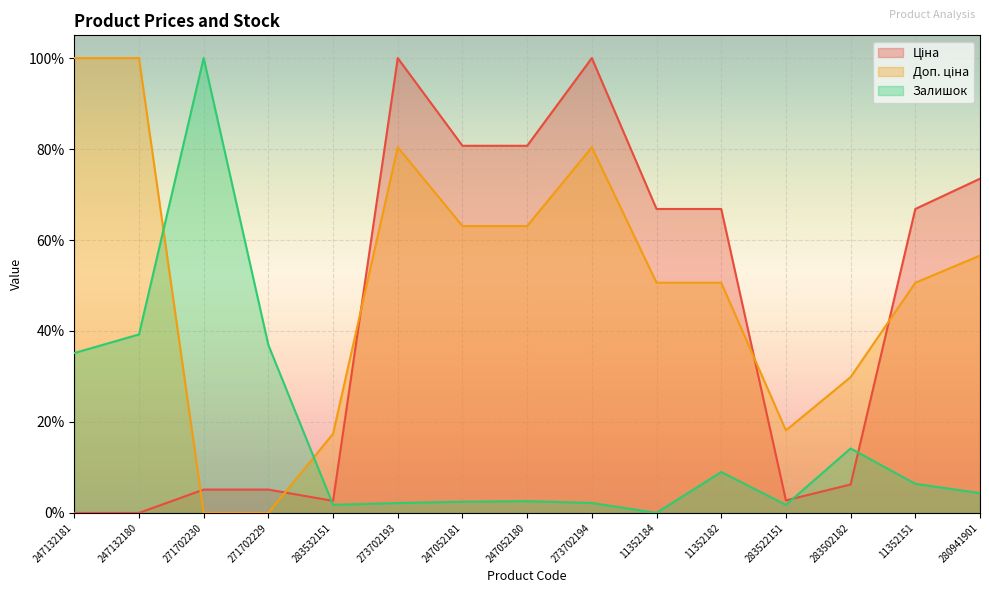

Which series has the largest total across all categories?

Доп. ціна